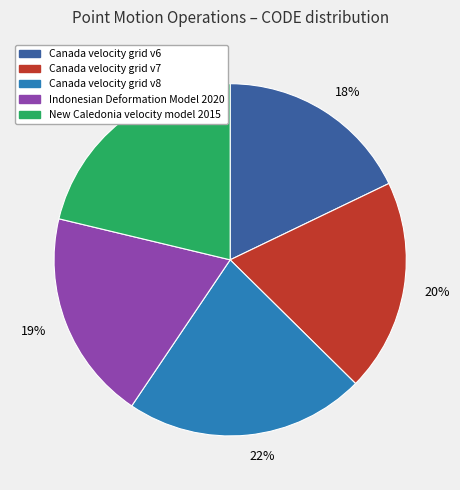

The 20% slice represents 10% of the pie. True or false?

False